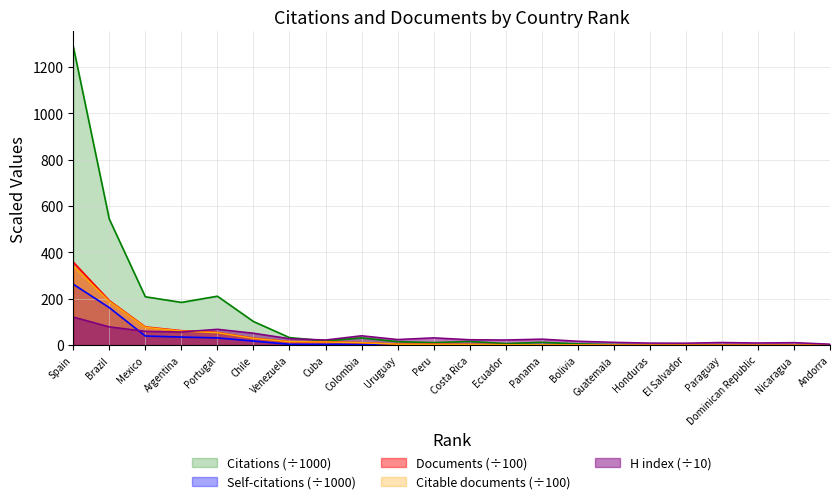

What is the value of the H index point at the 11th from the left?

31.5